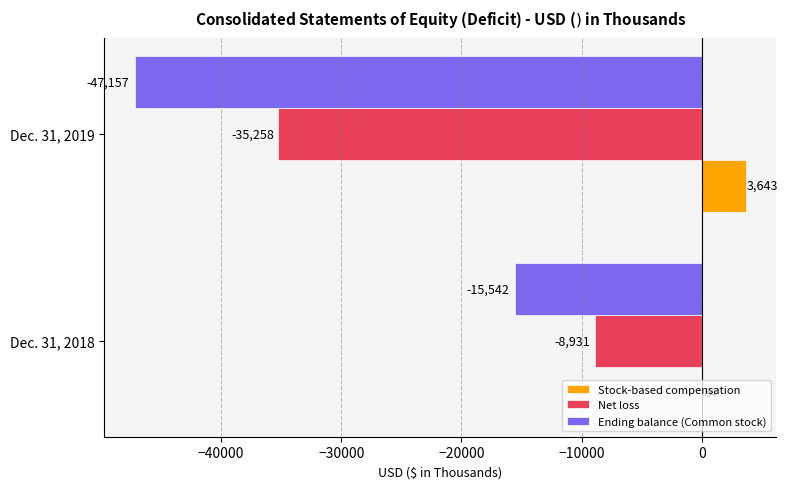

At which category is the sum across all series the highest?

Dec. 31, 2018